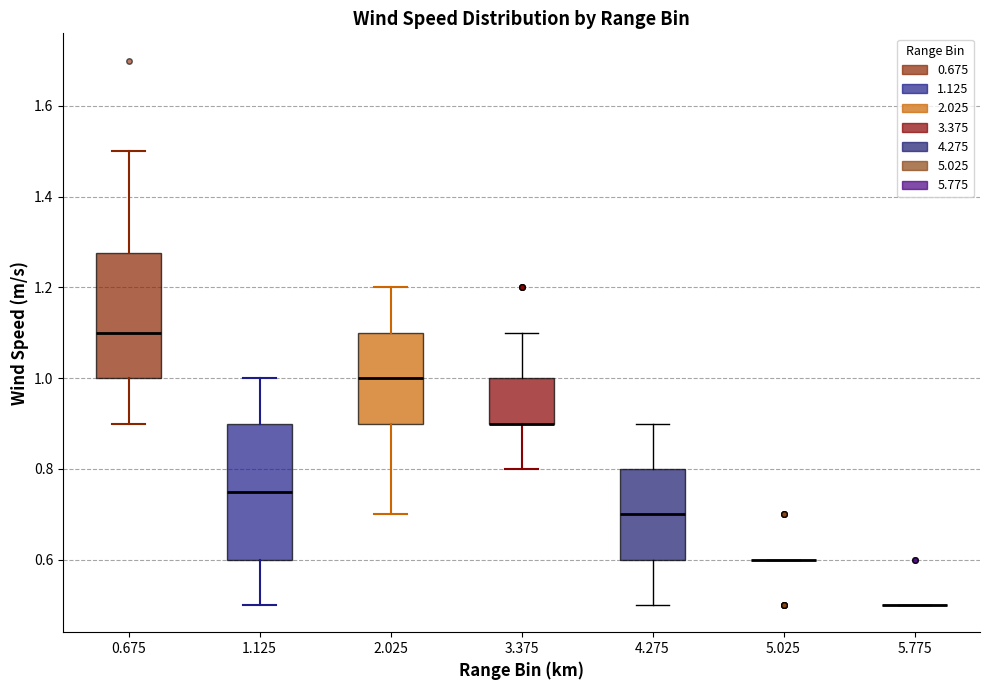

Reading left to right, read every box against the y-axis: the position of its median line, the range the box covers, and the ends of its whiskers. The values are not printed on the chart, so give them approximately, as read against the axis.

0.675: median 1.10, box 1.00 to 1.28, whiskers 0.90 to 1.50
1.125: median 0.76, box 0.60 to 0.90, whiskers 0.50 to 1.00
2.025: median 1.00, box 0.90 to 1.10, whiskers 0.70 to 1.20
3.375: median 0.90 (drawn on the box's lower edge), box 0.90 to 1.00, whiskers 0.80 to 1.10
4.275: median 0.70, box 0.60 to 0.80, whiskers 0.50 to 0.90
5.025: box collapsed to a line at 0.60, whiskers 0.60 to 0.60
5.775: box collapsed to a line at 0.50, whiskers 0.50 to 0.50